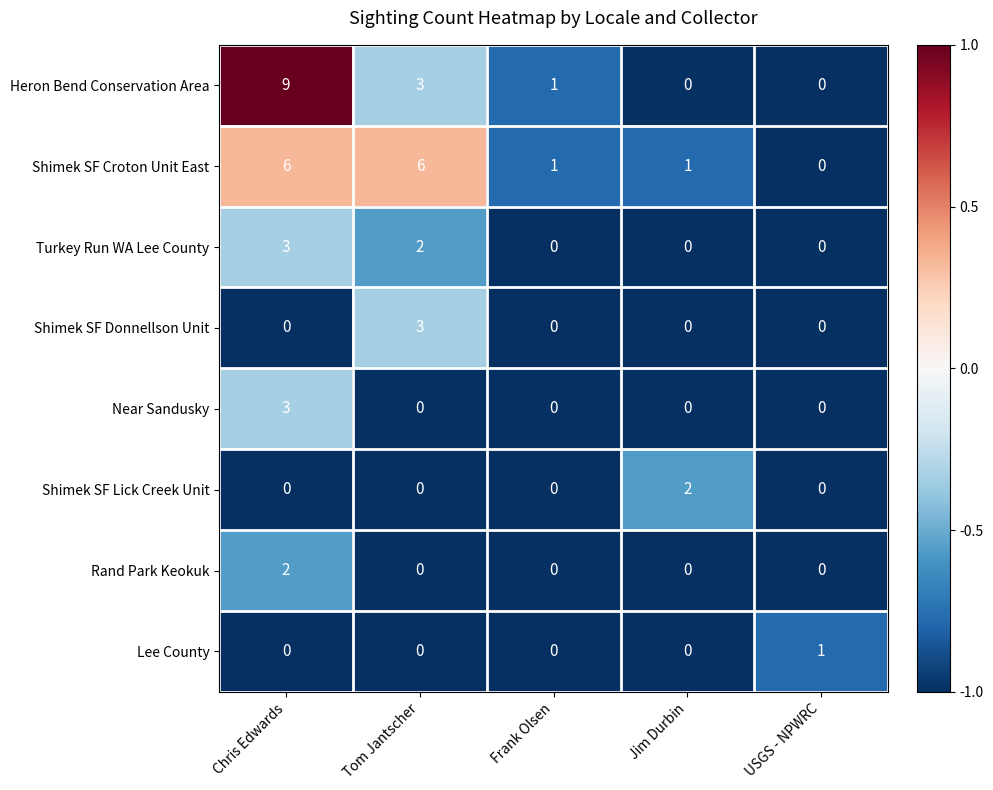

Count the Turkey Run WA Lee County values in the range 0 to 2.

4